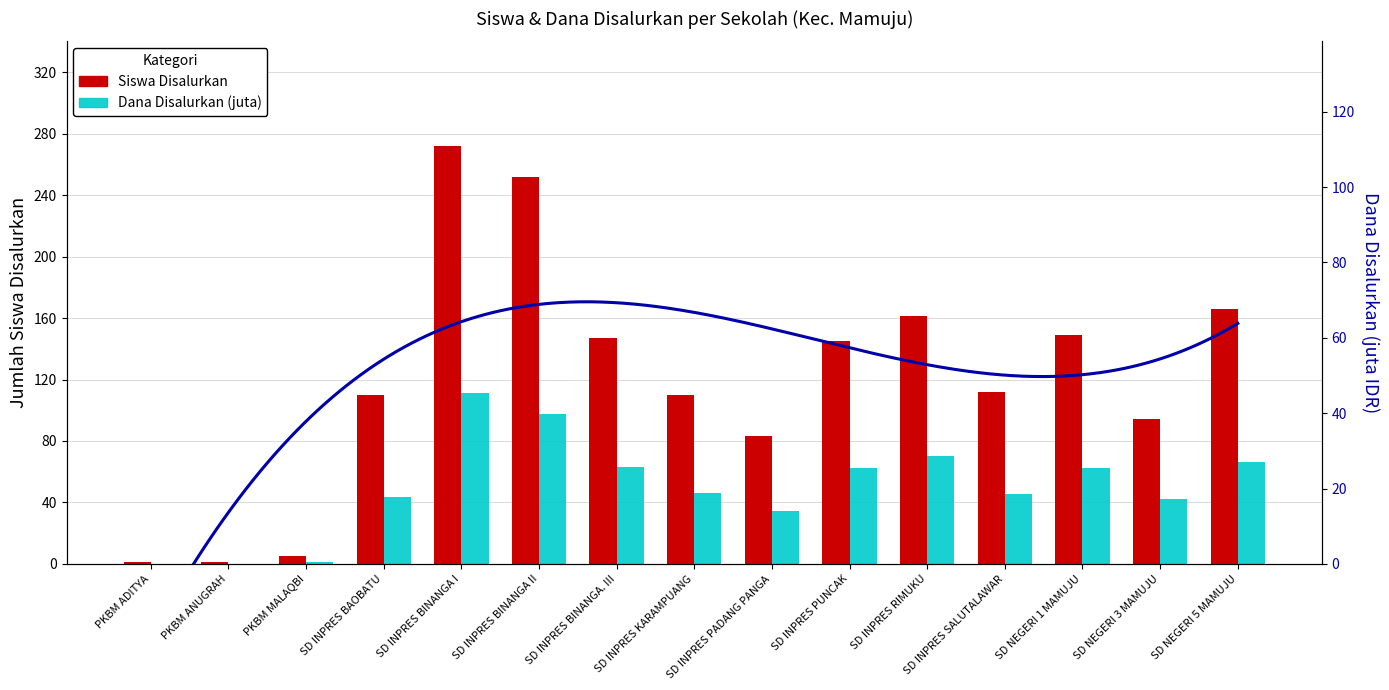

What is the difference between the maximum and second lowest values in the Siswa Disalurkan series?

271.0